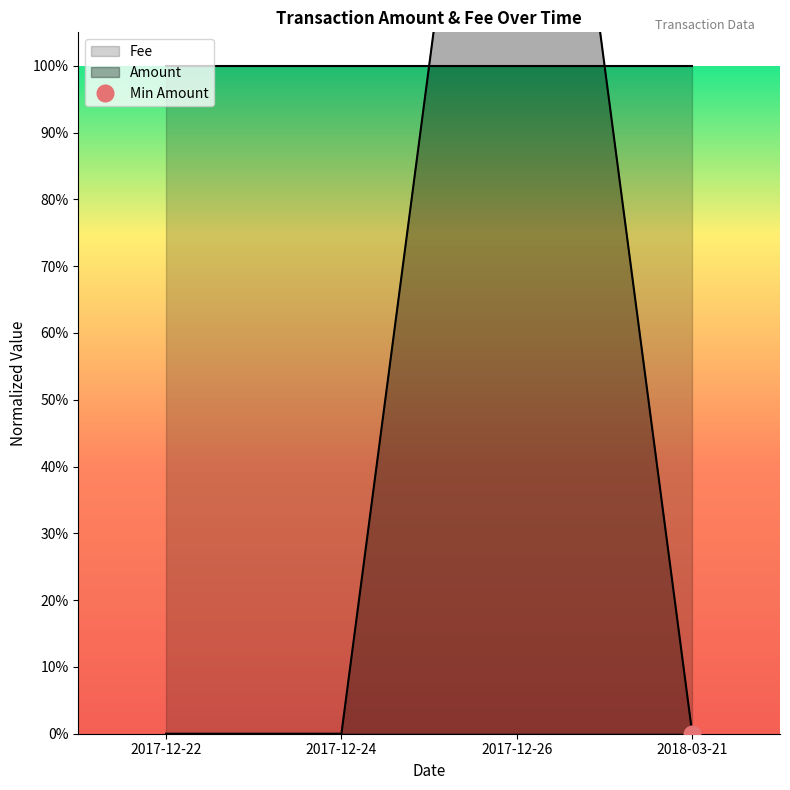

Does the chart display data point markers on the line(s)?

No